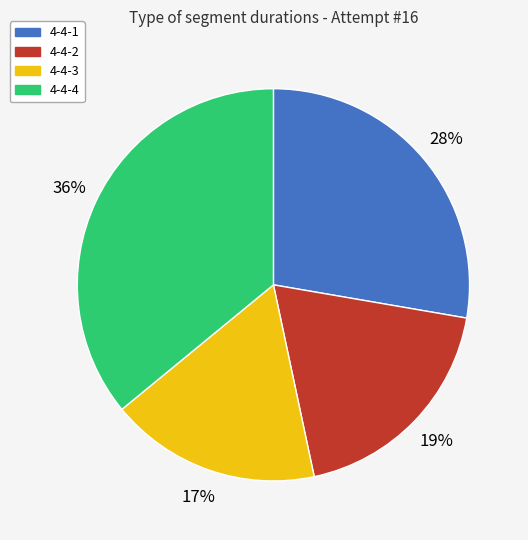

The 4-4-3 slice represents 10% of the pie. True or false?

False